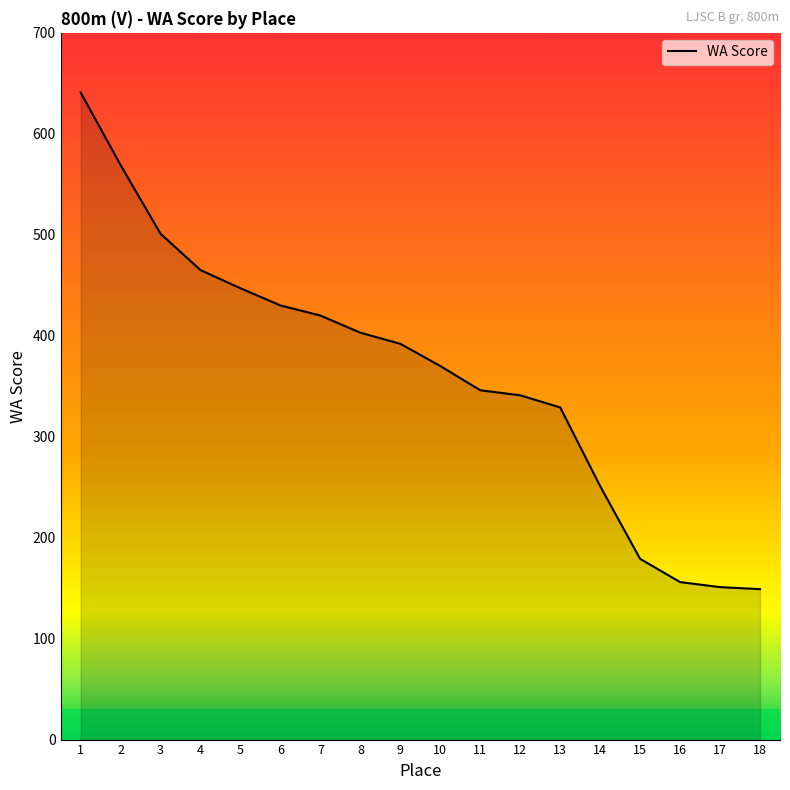

What is the maximum value shown in the chart?

641